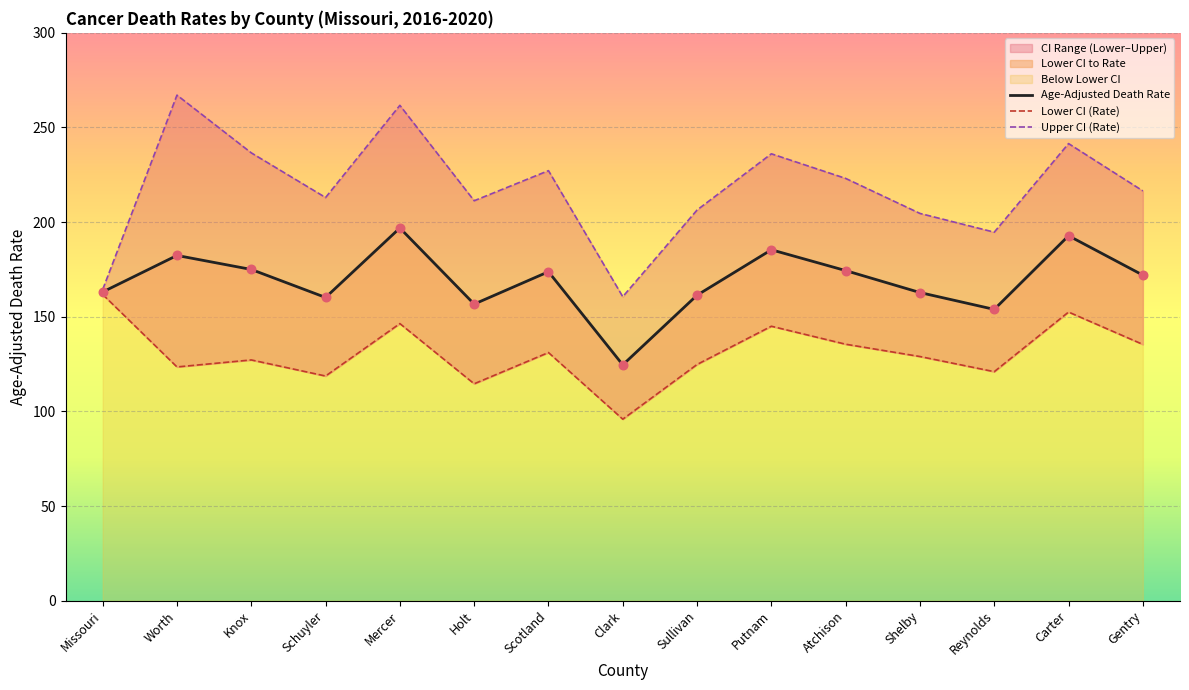

At which category is the sum across all series the highest?

Mercer